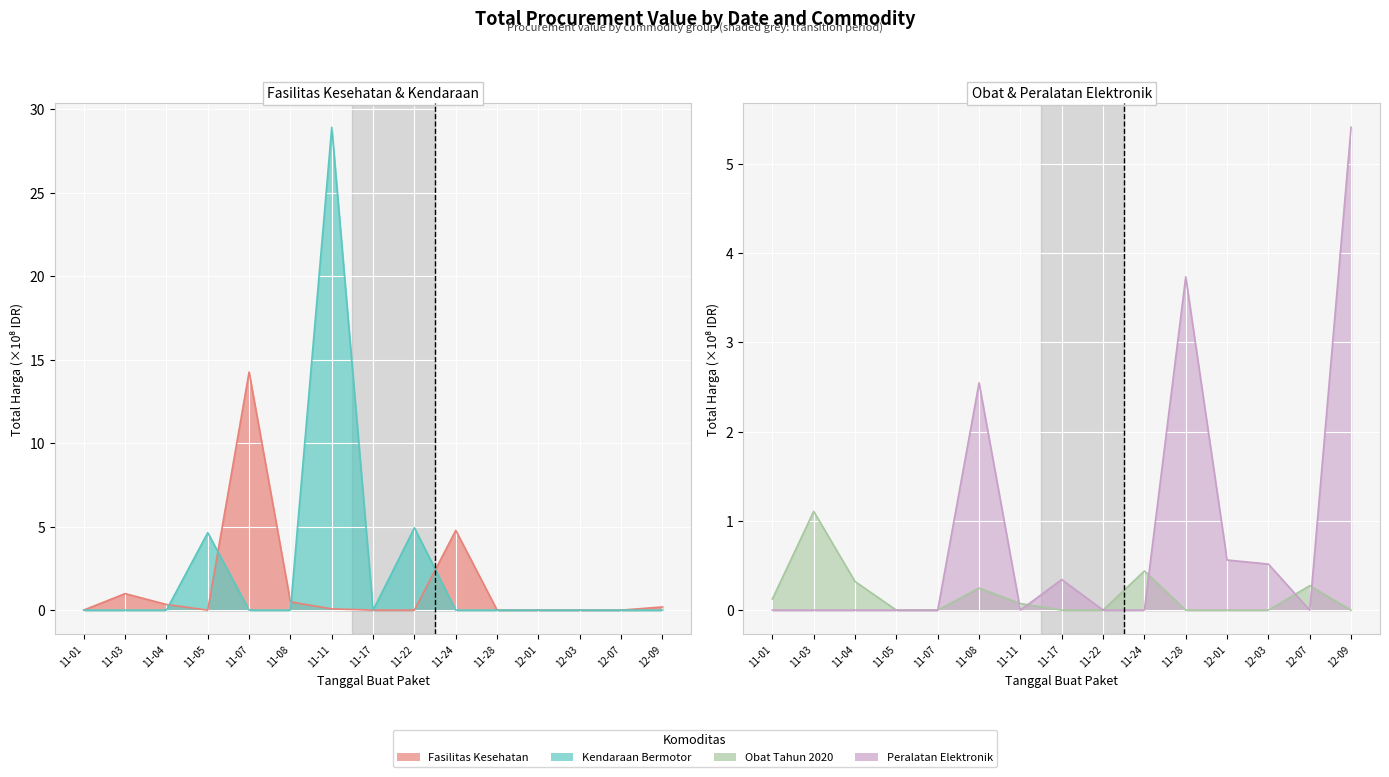

What is the value of the Total Harga (Obat Tahun 2020) point at the 2nd from the left?

1.1